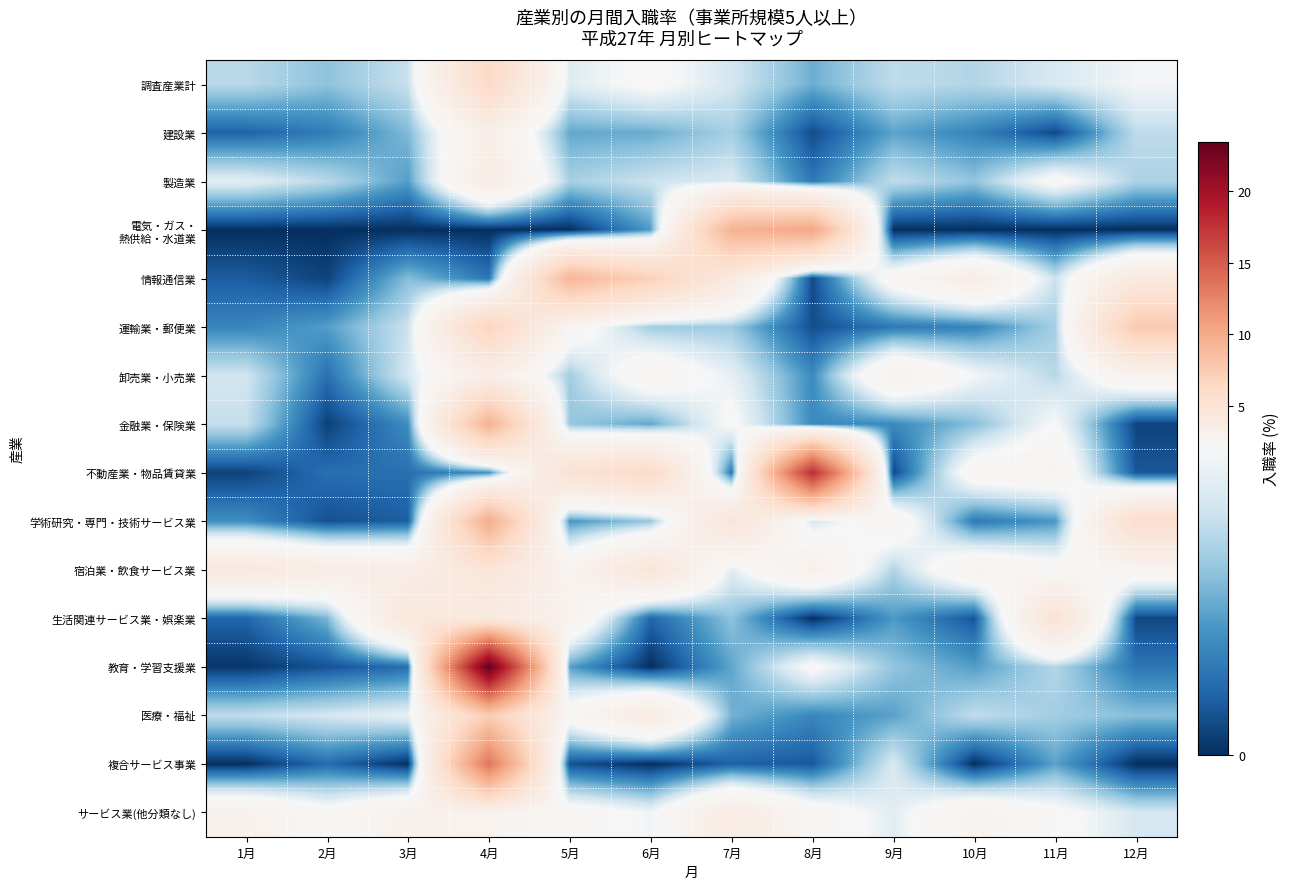

At 8月, list the series in order from smallest to largest.

生活関連サービス業・娯楽業, 情報通信業, 建設業, 運輸業・郵便業, 複合サービス事業, 製造業, 医療・福祉, 金融業・保険業, 卸売業・小売業, 調査産業計, 学術研究・専門・技術サービス業, 教育・学習支援業, サービス業(他分類なし), 宿泊業・飲食サービス業, 電気・ガス・ 熱供給・水道業, 不動産業・物品賃貸業